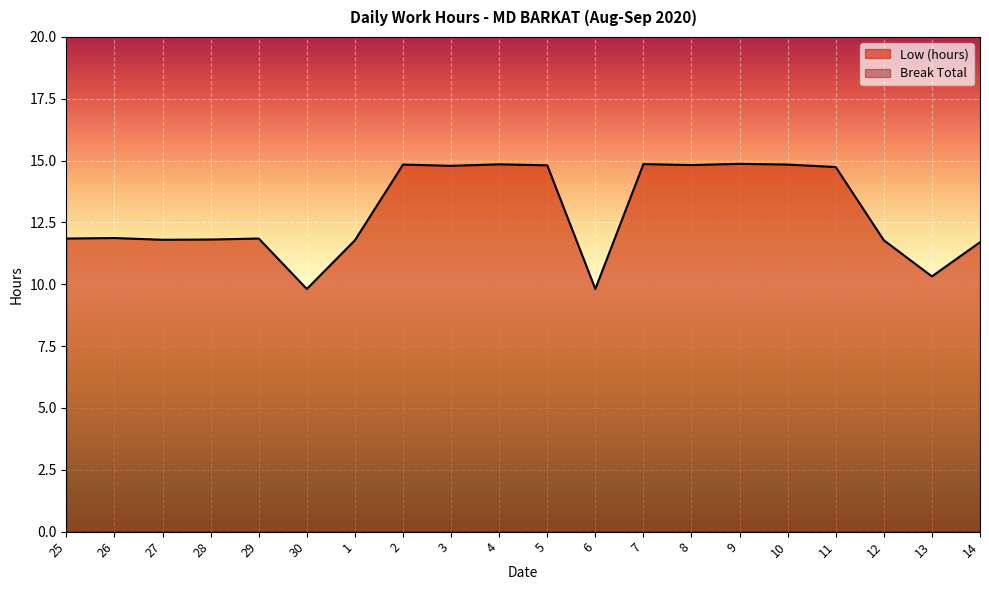

What is the minimum value shown in the chart?

0.0